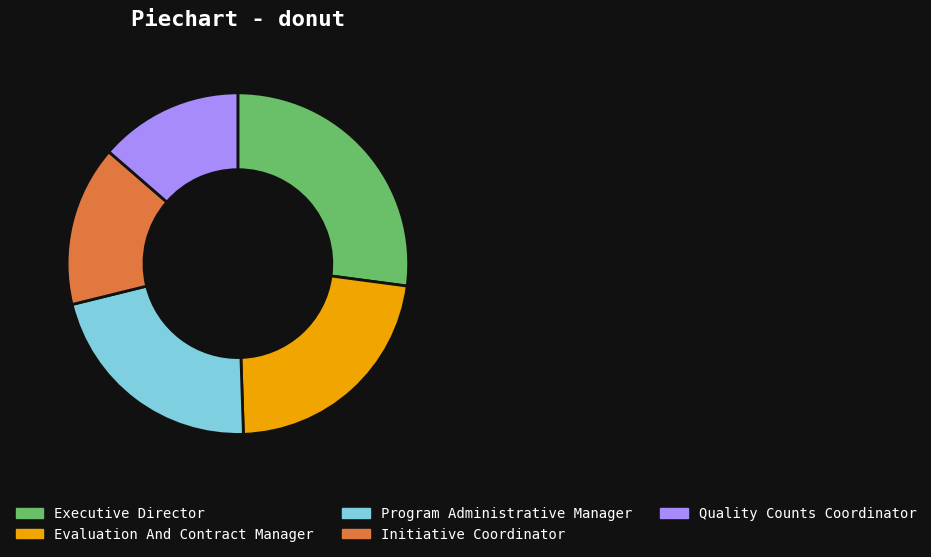

Combined, do Initiative Coordinator and Program Administrative Manager account for over 50%?

No